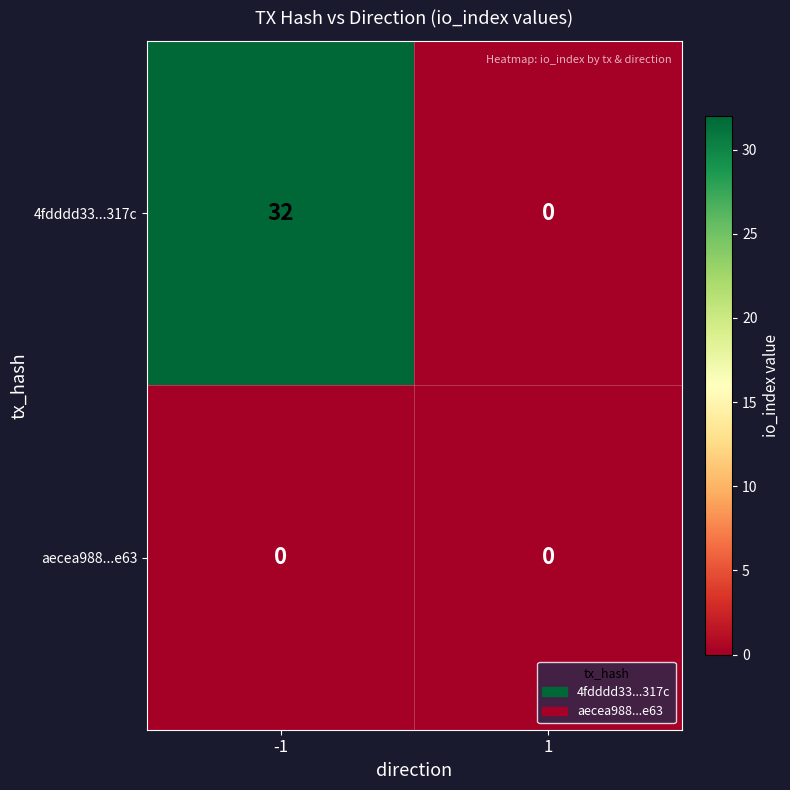

Reading left to right, list all the values displayed in this chart.

4fdddd33...317c: -1=32	1=0
aecea988...e63: -1=0	1=0